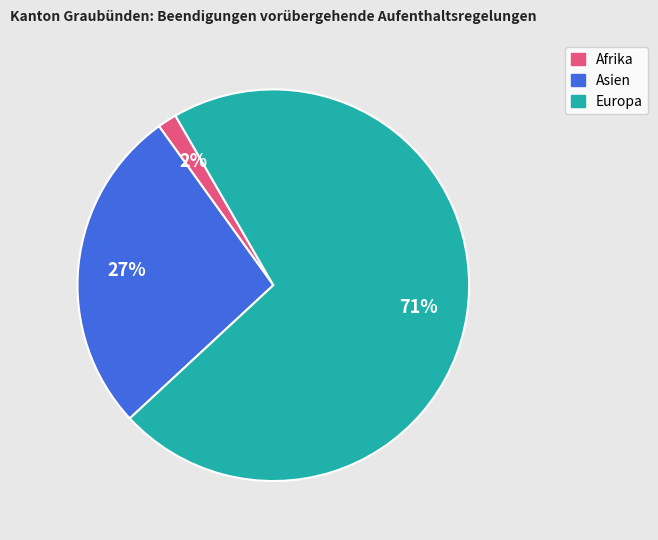

Rank the categories by value from highest to lowest.

Europa, Asien, Afrika